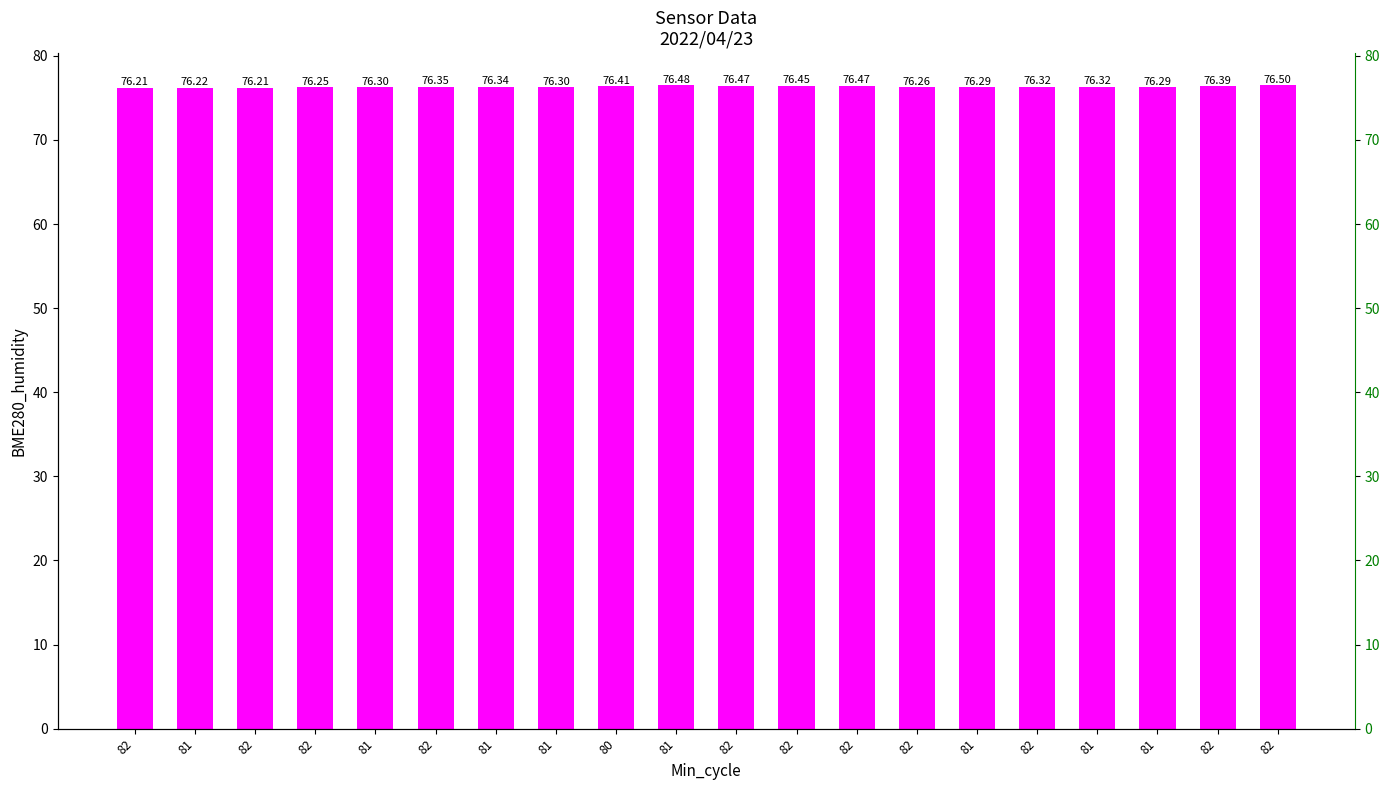

List the labels in order of value, smallest first.

82, 82, 81, 82, 82, 81, 81, 81, 81, 82, 81, 81, 82, 82, 80, 82, 82, 82, 81, 82